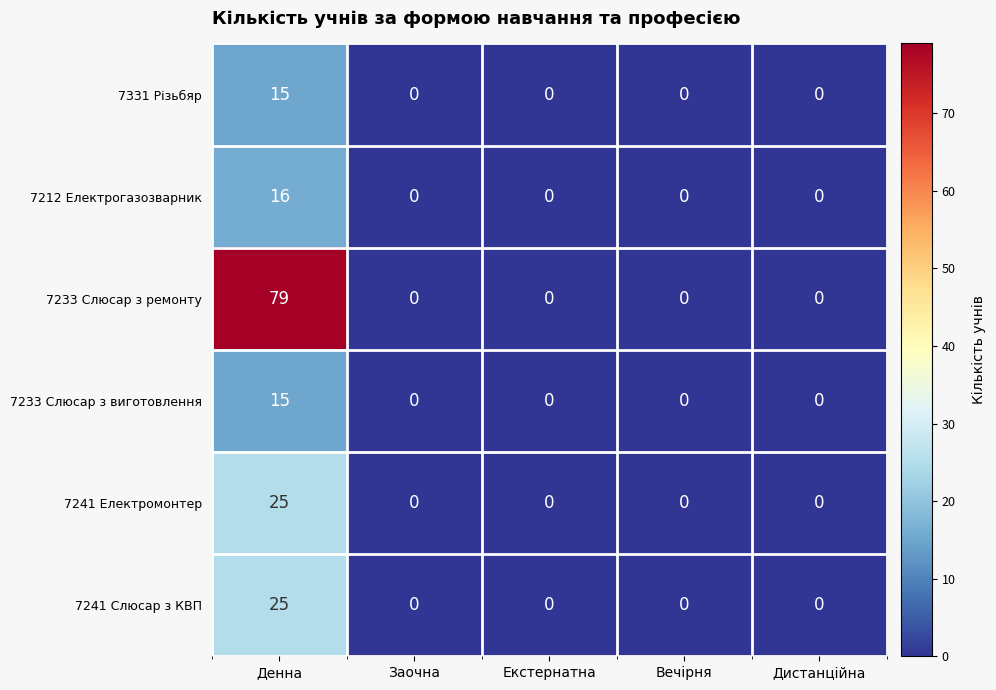

The value of 7241 Слюсар з КВП at Денна is 17. True or false?

False